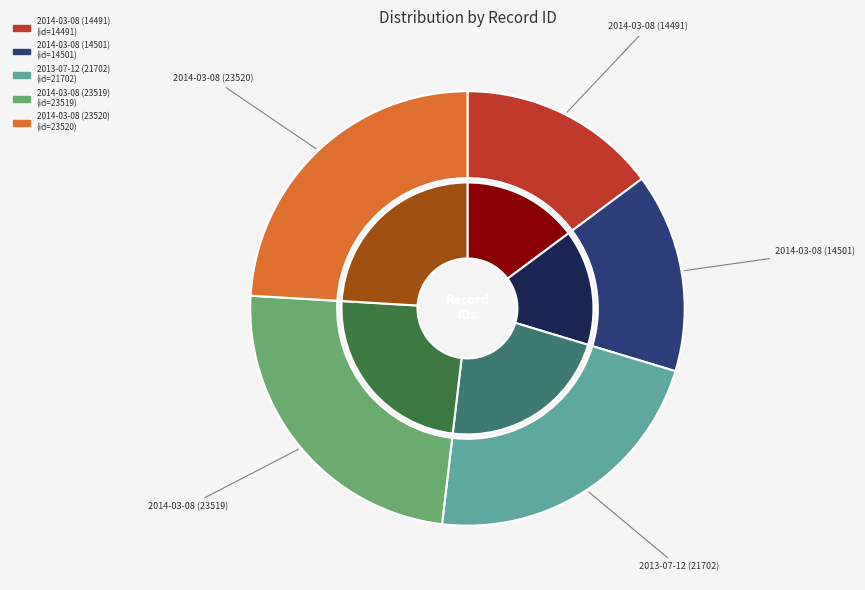

To the nearest percent, what portion does 2014-03-08 (23520) represent?

24%